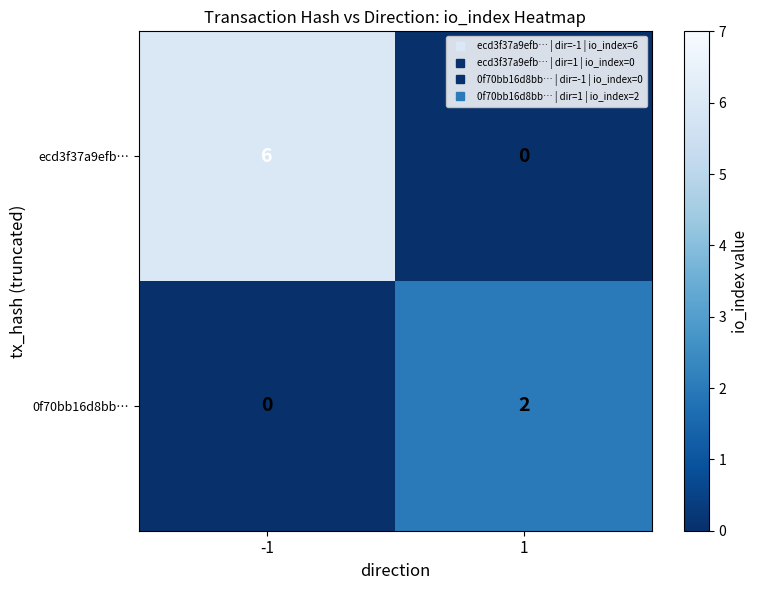

Is it true that ecd3f37a9efb… equals 0 at 1?

True